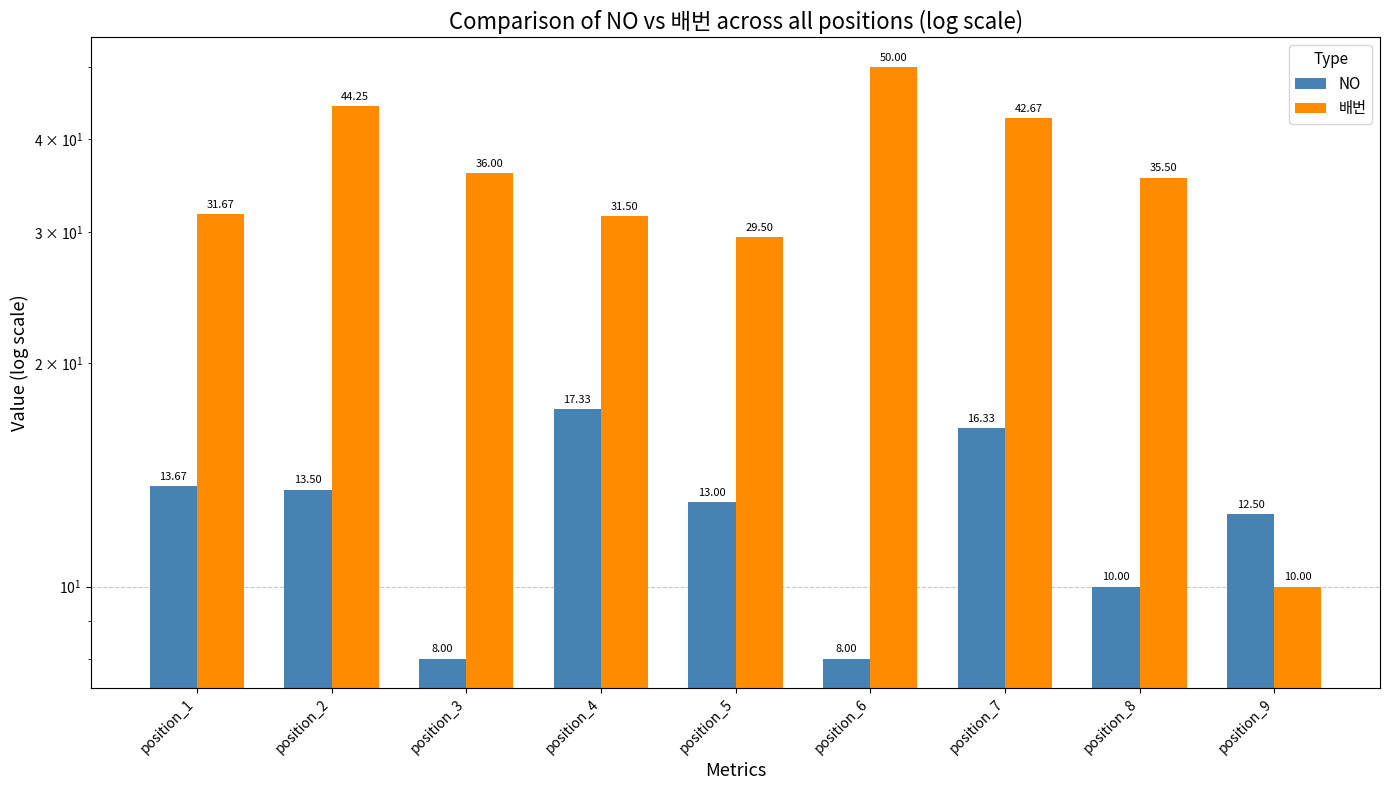

Reading left to right, transcribe all the data shown in this chart.

NO: position_1=13.7	position_2=13.5	position_3=8.0	position_4=17.3	position_5=13.0	position_6=8.0	position_7=16.3	position_8=10.0	position_9=12.5
배번: position_1=31.7	position_2=44.2	position_3=36.0	position_4=31.5	position_5=29.5	position_6=50.0	position_7=42.7	position_8=35.5	position_9=10.0